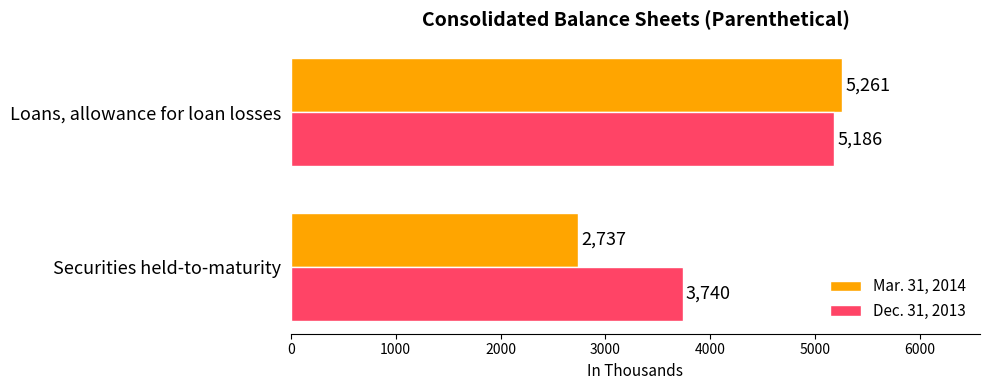

Rank the categories by Mar. 31, 2014 value from lowest to highest.

Securities held-to-maturity, Loans, allowance for loan losses